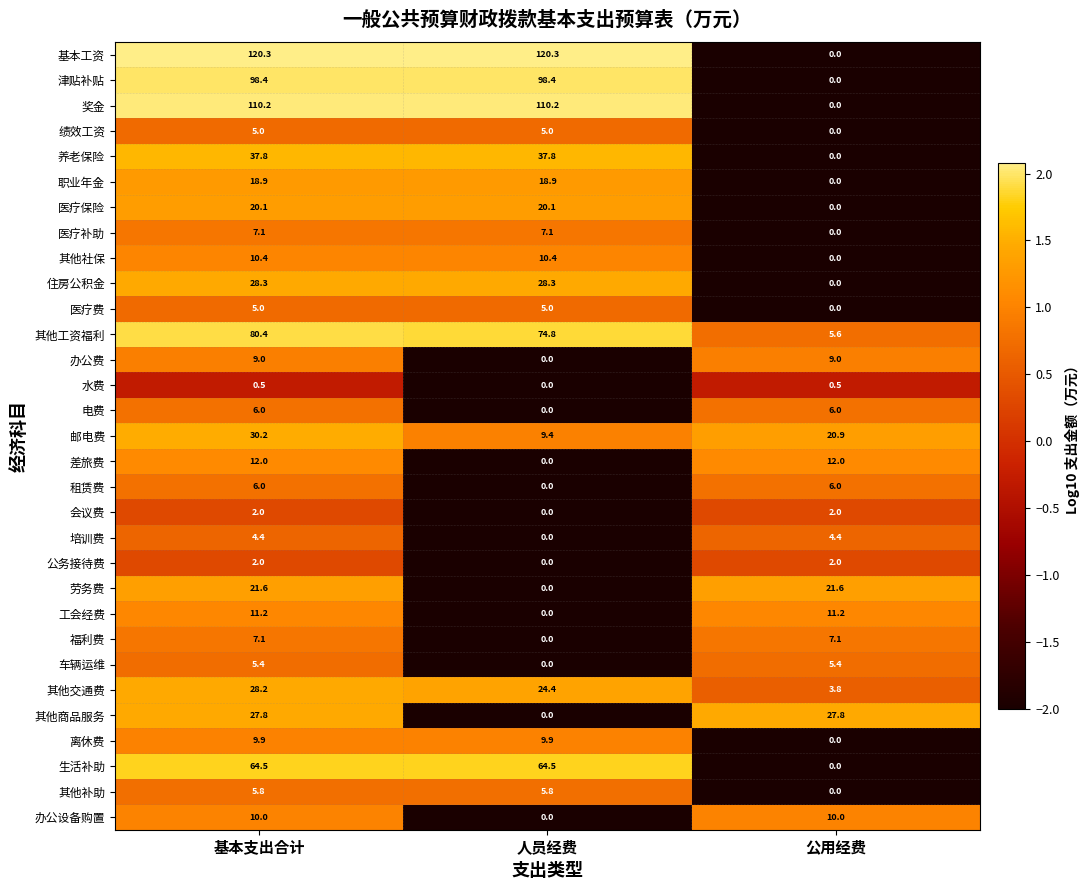

True or false: 基本工资 has a value of 120.3 at 人员经费.

True